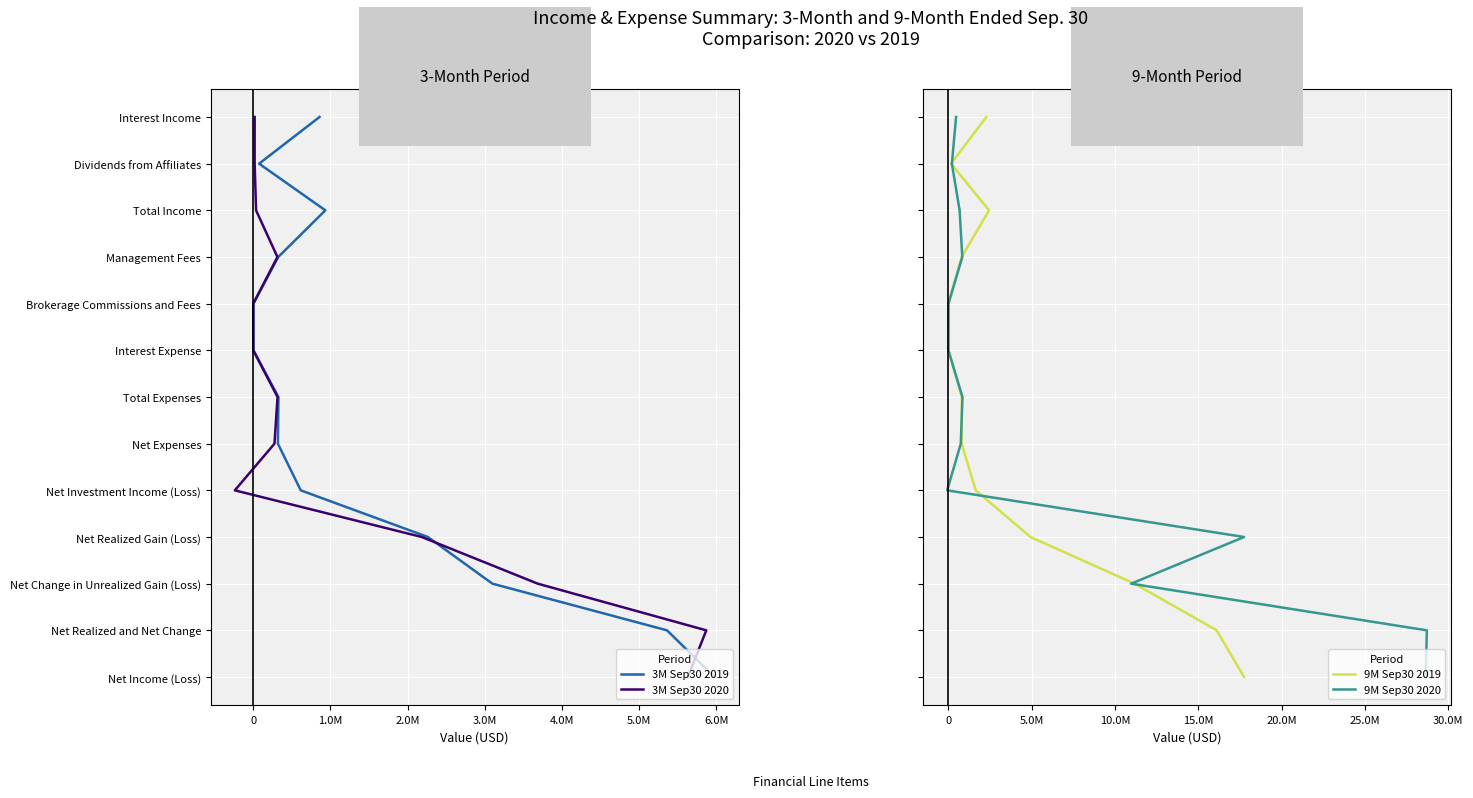

True or false: 9M Sep30 2019 and 3M Sep30 2020 cross at least once.

False